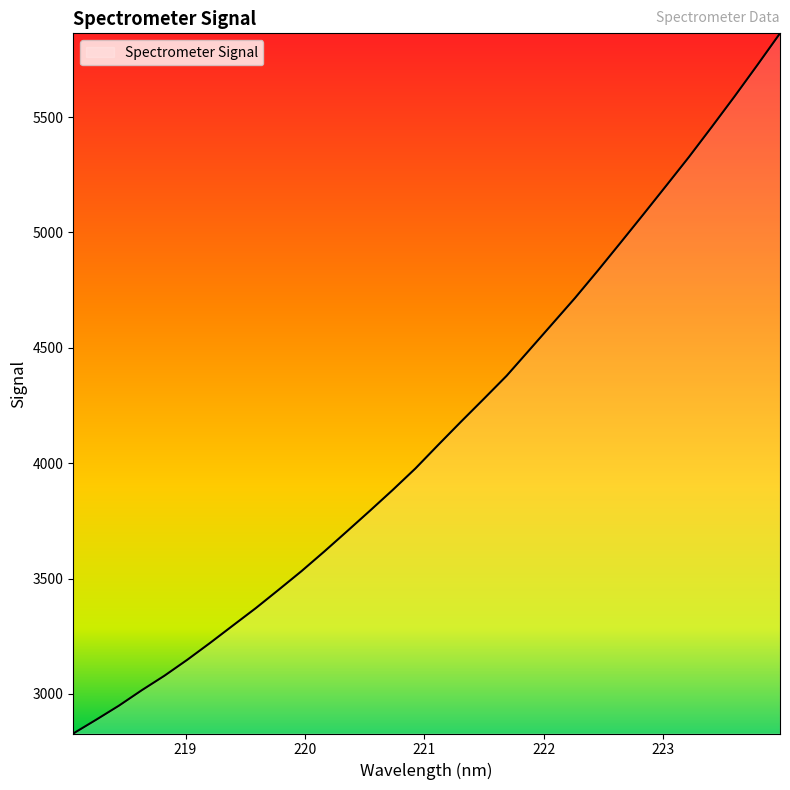

Count the number of categories in the chart.

32